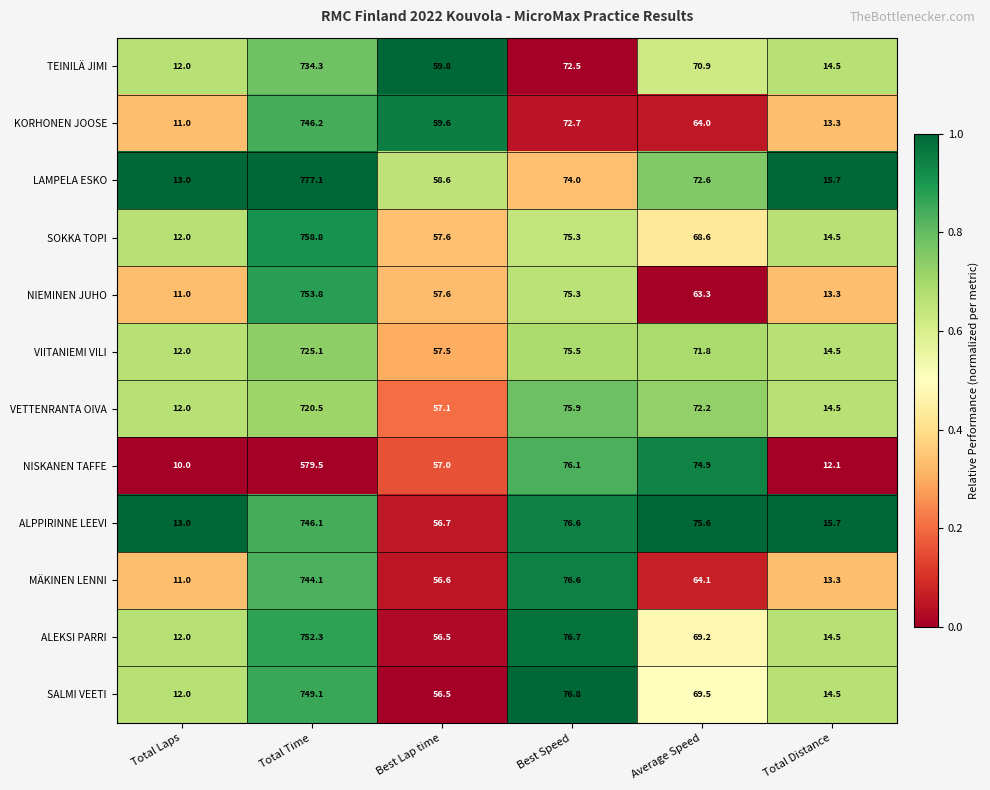

What is the maximum value shown in the chart?

777.1